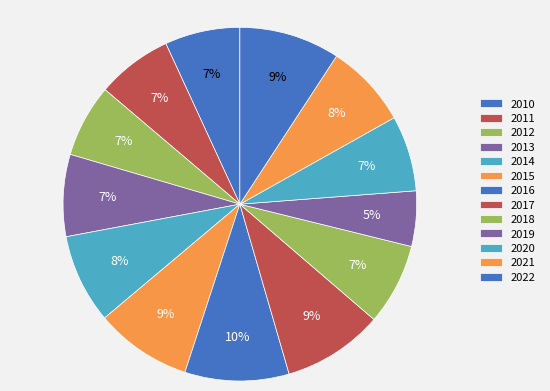

Count the number of slices in the pie.

13